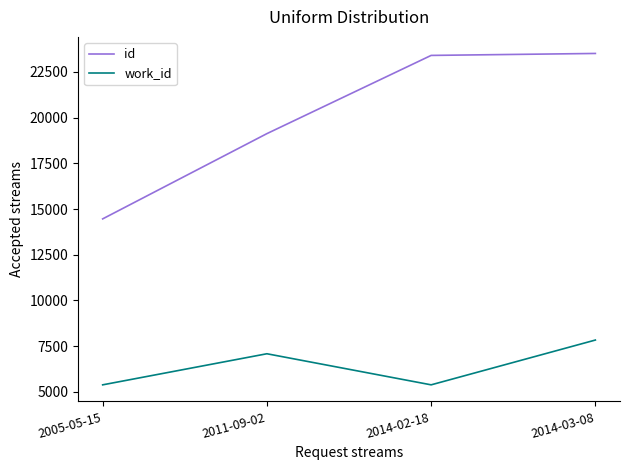

How many values in the work_id series are below 7080?

2